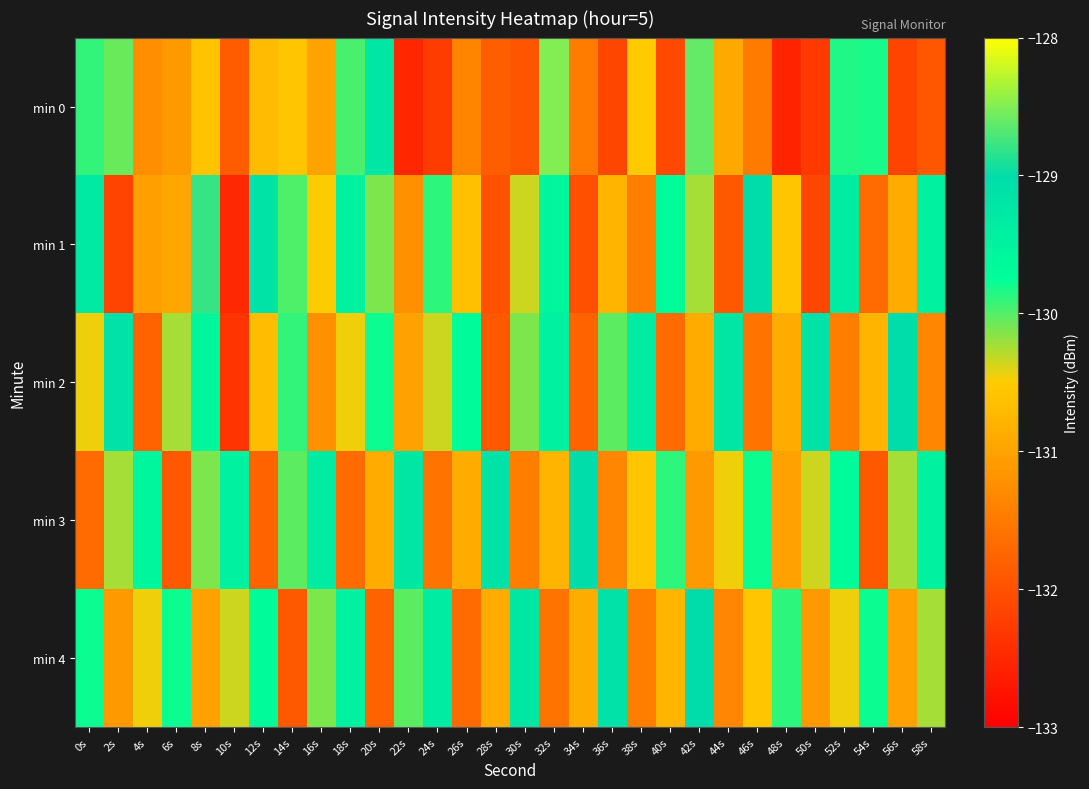

Reading left to right, transcribe all the data shown in this chart.

min 0: 0s=-129.9	2s=-130.1	4s=-131.3	6s=-131.1	8s=-130.6	10s=-131.9	12s=-130.7	14s=-130.6	16s=-131.0	18s=-130.0	20s=-129.2	22s=-132.5	24s=-132.3	26s=-131.4	28s=-131.8	30s=-132.0	32s=-128.5	34s=-131.5	36s=-132.1	38s=-130.5	40s=-132.1	42s=-128.6	44s=-130.9	46s=-131.5	48s=-132.5	50s=-132.3	52s=-129.9	54s=-129.8	56s=-132.2	58s=-131.9
min 1: 0s=-129.3	2s=-132.2	4s=-131.0	6s=-131.0	8s=-128.8	10s=-132.5	12s=-129.1	14s=-130.0	16s=-130.5	18s=-129.5	20s=-130.1	22s=-131.2	24s=-129.9	26s=-130.7	28s=-132.0	30s=-130.3	32s=-129.6	34s=-132.0	36s=-130.8	38s=-131.5	40s=-129.7	42s=-130.2	44s=-131.9	46s=-129.0	48s=-130.6	50s=-132.1	52s=-129.3	54s=-131.7	56s=-130.9	58s=-129.5
min 2: 0s=-130.5	2s=-129.1	4s=-131.8	6s=-130.2	8s=-129.6	10s=-132.3	12s=-130.7	14s=-129.9	16s=-131.2	18s=-130.5	20s=-129.8	22s=-131.0	24s=-130.3	26s=-129.7	28s=-131.9	30s=-130.1	32s=-129.5	34s=-131.8	36s=-130.0	38s=-129.3	40s=-131.7	42s=-130.9	44s=-129.2	46s=-131.6	48s=-130.9	50s=-129.1	52s=-131.5	54s=-130.8	56s=-129.0	58s=-131.3
min 3: 0s=-131.7	2s=-130.2	4s=-129.6	6s=-131.9	8s=-130.1	10s=-129.5	12s=-131.8	14s=-130.0	16s=-129.3	18s=-131.7	20s=-130.9	22s=-129.2	24s=-131.6	26s=-130.9	28s=-129.1	30s=-131.5	32s=-130.8	34s=-129.0	36s=-131.3	38s=-130.6	40s=-129.9	42s=-131.1	44s=-130.5	46s=-129.8	48s=-131.0	50s=-130.3	52s=-129.7	54s=-131.9	56s=-130.2	58s=-129.5
min 4: 0s=-129.8	2s=-131.1	4s=-130.5	6s=-129.8	8s=-131.0	10s=-130.3	12s=-129.7	14s=-131.9	16s=-130.1	18s=-129.5	20s=-131.8	22s=-130.0	24s=-129.3	26s=-131.7	28s=-130.9	30s=-129.2	32s=-131.6	34s=-130.9	36s=-129.1	38s=-131.5	40s=-130.8	42s=-129.0	44s=-131.3	46s=-130.6	48s=-129.9	50s=-131.1	52s=-130.5	54s=-129.8	56s=-131.0	58s=-130.2